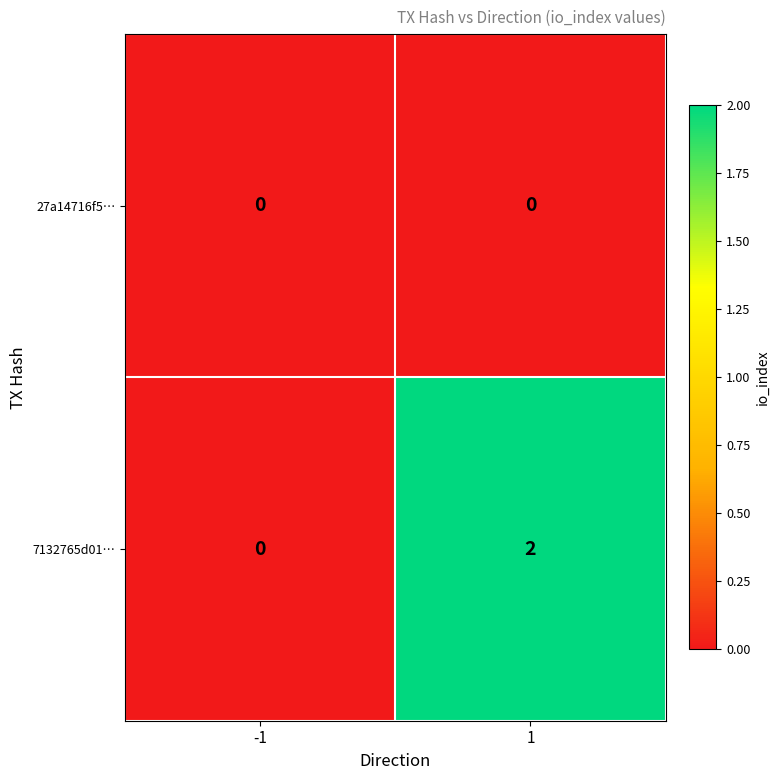

Rank the series at 1 from lowest to highest value.

27a14716f5…, 7132765d01…